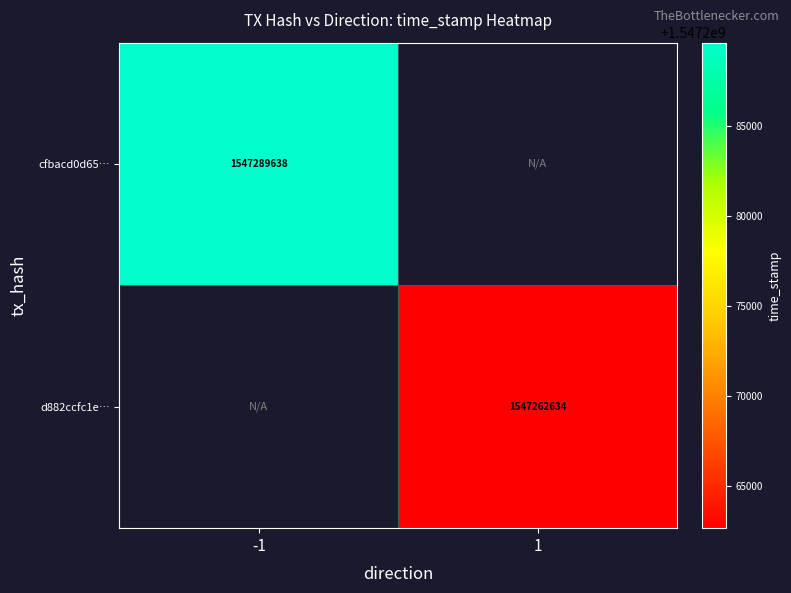

The value of d882ccfc1e… at 1 is 1547262634. True or false?

True